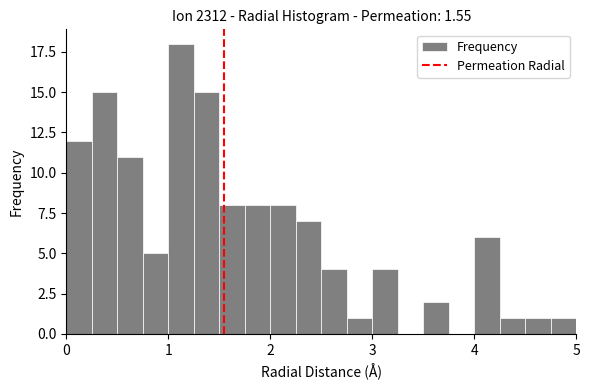

Around what value on the x-axis is the tallest bar? Give the approximate position of its centre, as read against the axis.

1.1